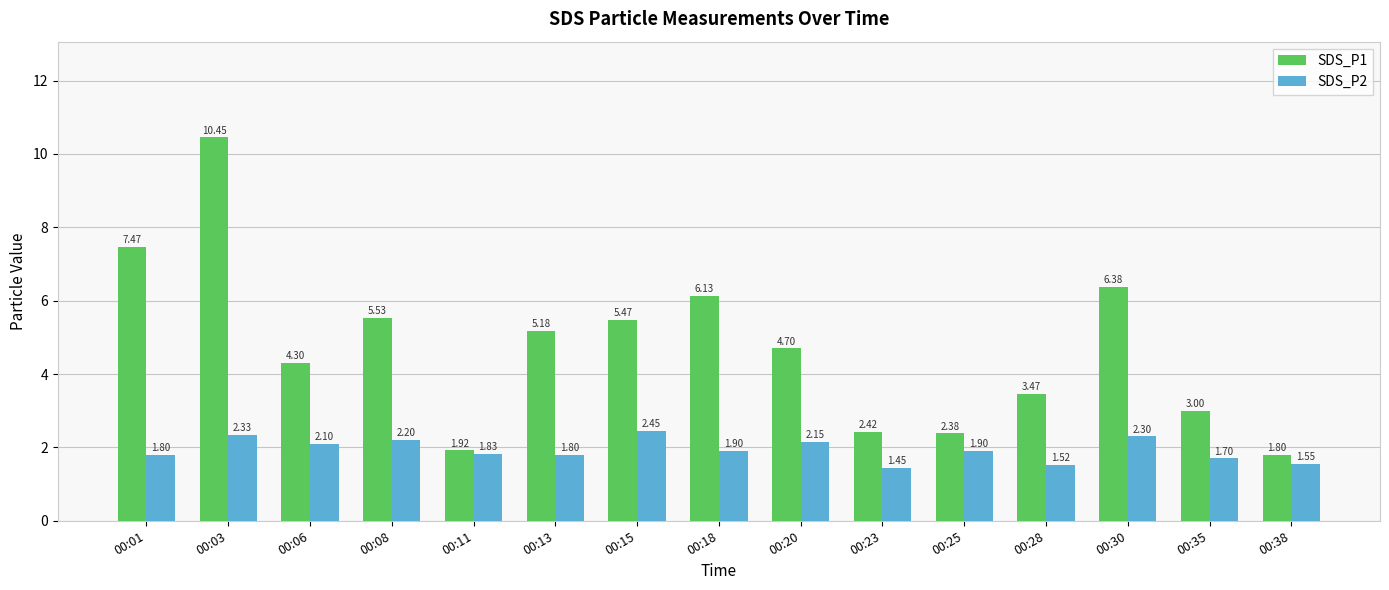

Which series has the largest range (max minus min)?

SDS_P1